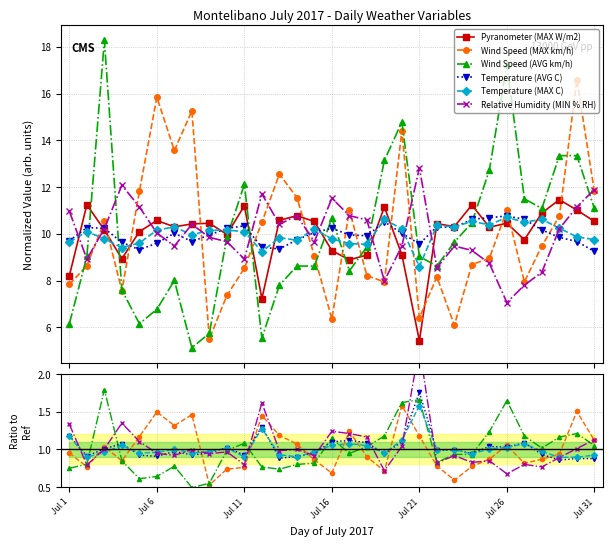

The Wind Speed (AVG km/h) series shows 0.3 at 18. True or false?

False